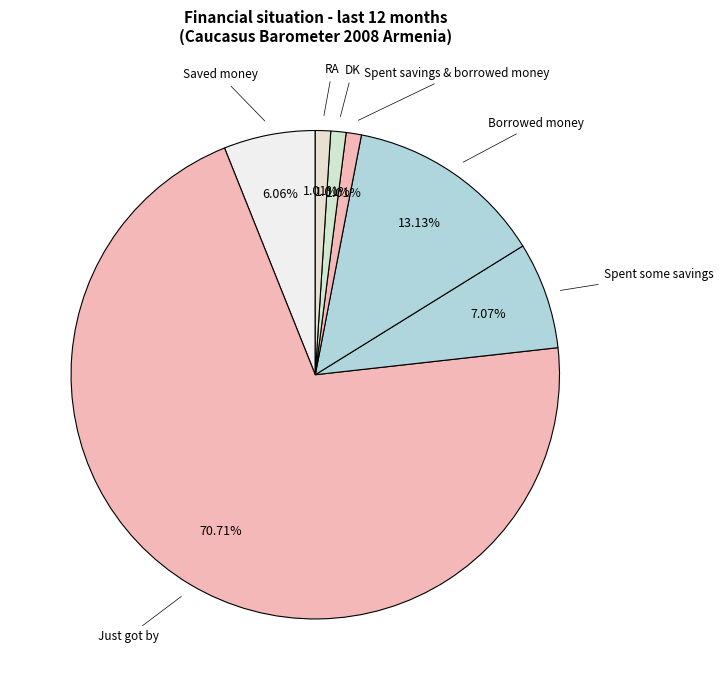

True or false: Borrowed money accounts for 27% of the total.

False